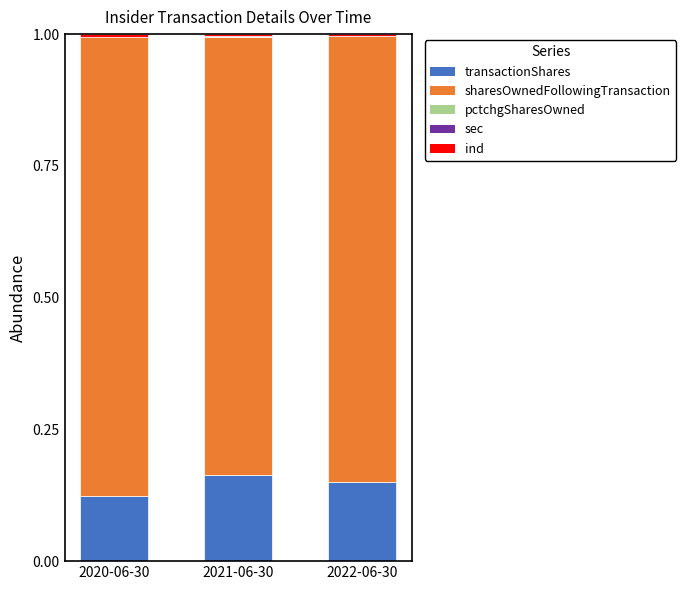

At which label is transactionShares closest to 0?

2020-06-30